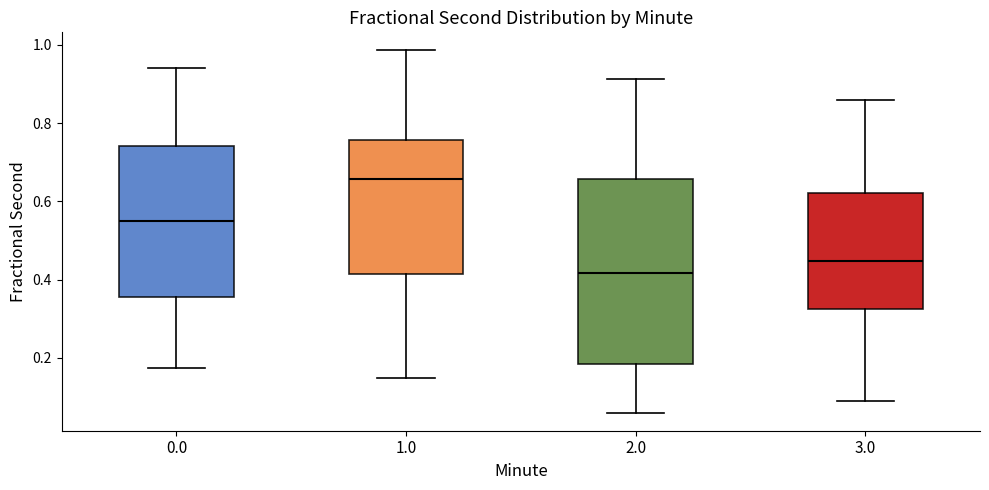

Reading left to right, transcribe this box plot: for each box, give where its median line is, the range the box spans, and where its two whiskers end, as read against the y-axis. The values are not printed on the chart, so give them approximately, as read against the axis.

0.0: median 0.54, box 0.36 to 0.74, whiskers 0.18 to 0.94
1.0: median 0.66, box 0.42 to 0.76, whiskers 0.14 to 0.98
2.0: median 0.42, box 0.18 to 0.66, whiskers 0.06 to 0.92
3.0: median 0.44, box 0.32 to 0.62, whiskers 0.08 to 0.86